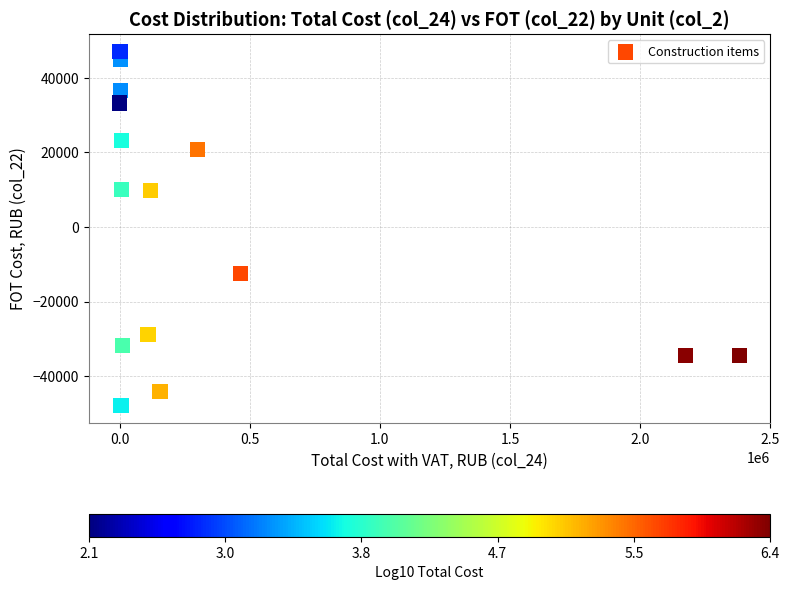

What is the range of Y values (max minus min)?

94932.5